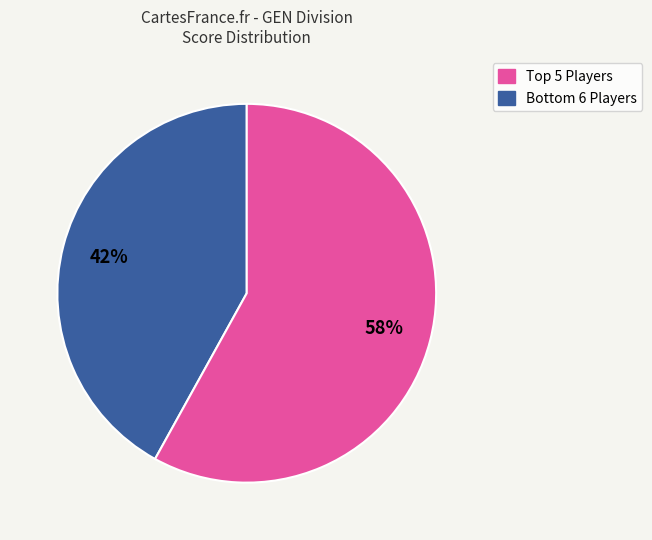

Is there a majority slice in this chart?

Yes